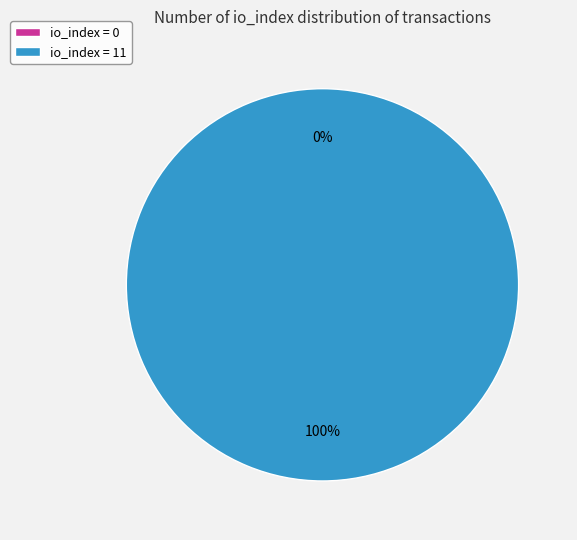

To the nearest percent, what is the average slice percentage?

50%